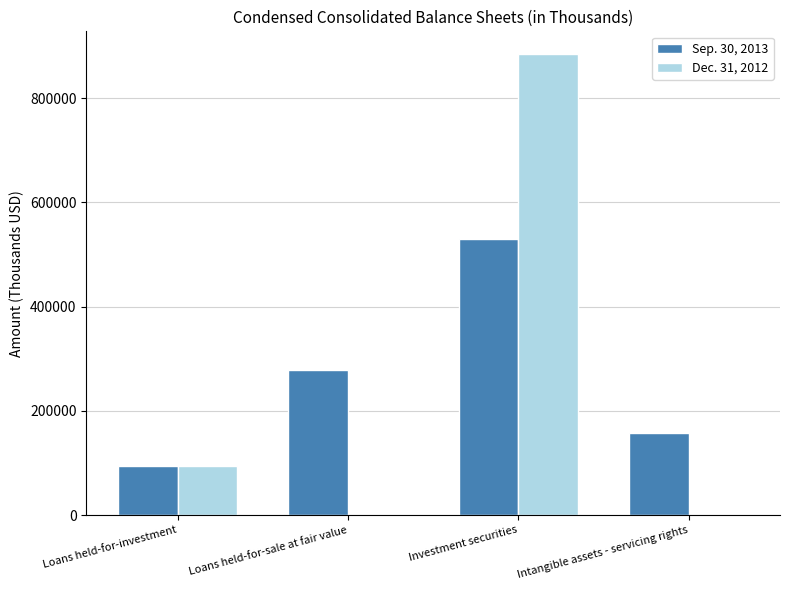

What is the average value of the Sep. 30, 2013 series?

265392